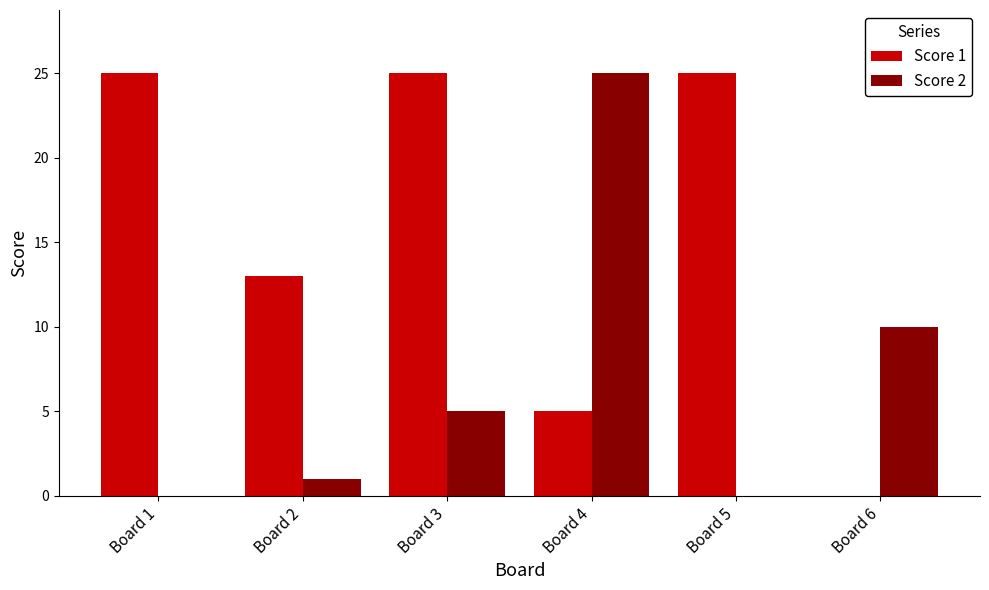

Count the number of data series in this chart.

2